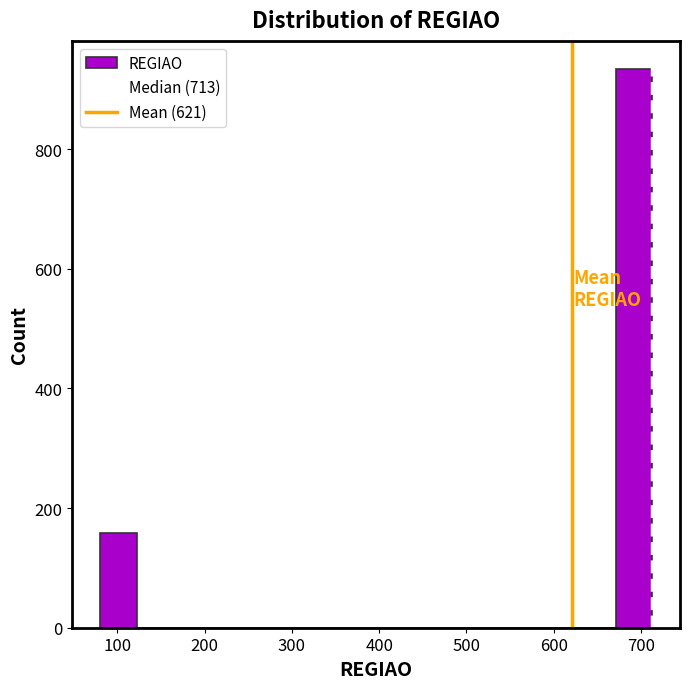

Reading left to right, list every bar in this chart as the range it spans on the x-axis followed by its height. Neither the bar edges nor the heights are printed on the chart, so give them approximately, as read against the axes.

80 to 120: 160
120 to 160: 0
160 to 210: 0
210 to 250: 0
250 to 290: 0
290 to 330: 0
330 to 380: 0
380 to 420: 0
420 to 460: 0
460 to 500: 0
500 to 540: 0
540 to 590: 0
590 to 630: 0
630 to 670: 0
670 to 710: 940